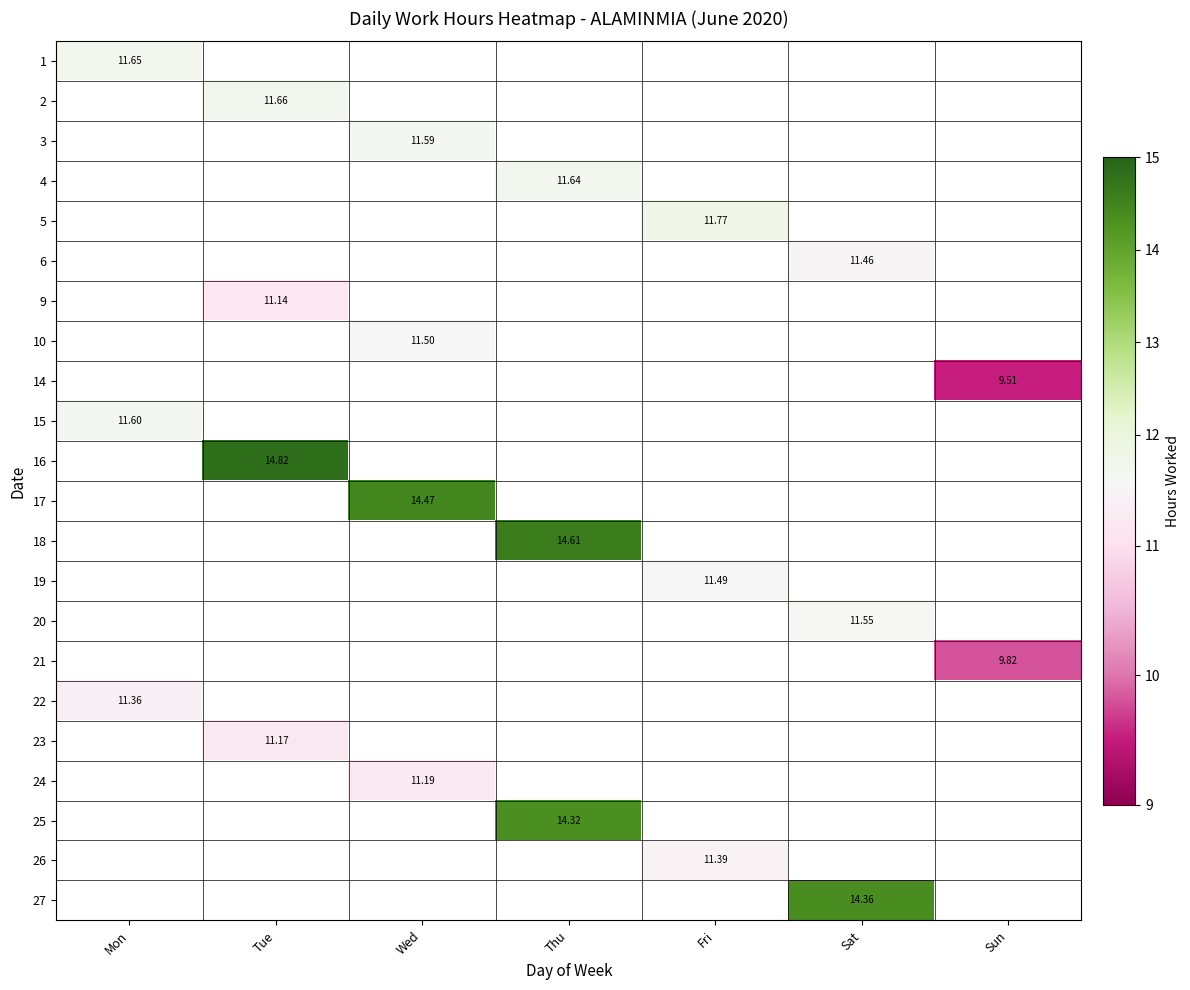

What is the maximum value shown in the chart?

14.8